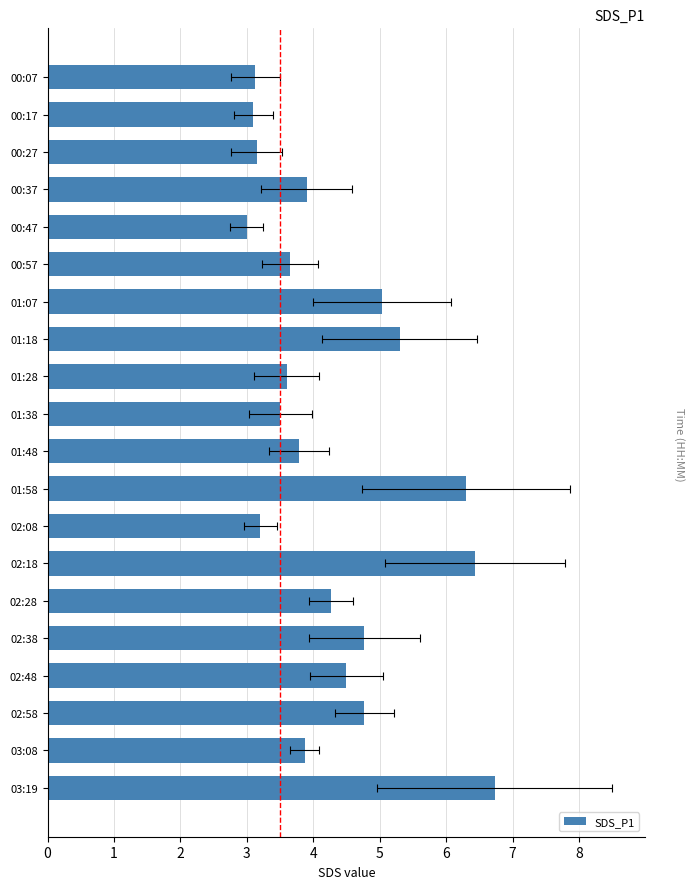

Reading left to right, transcribe all the data shown in this chart.

3.1	3.1	3.1	3.9	3.0	3.6	5.0	5.3	3.6	3.5	3.8	6.3	3.2	6.4	4.3	4.8	4.5	4.8	3.9	6.7